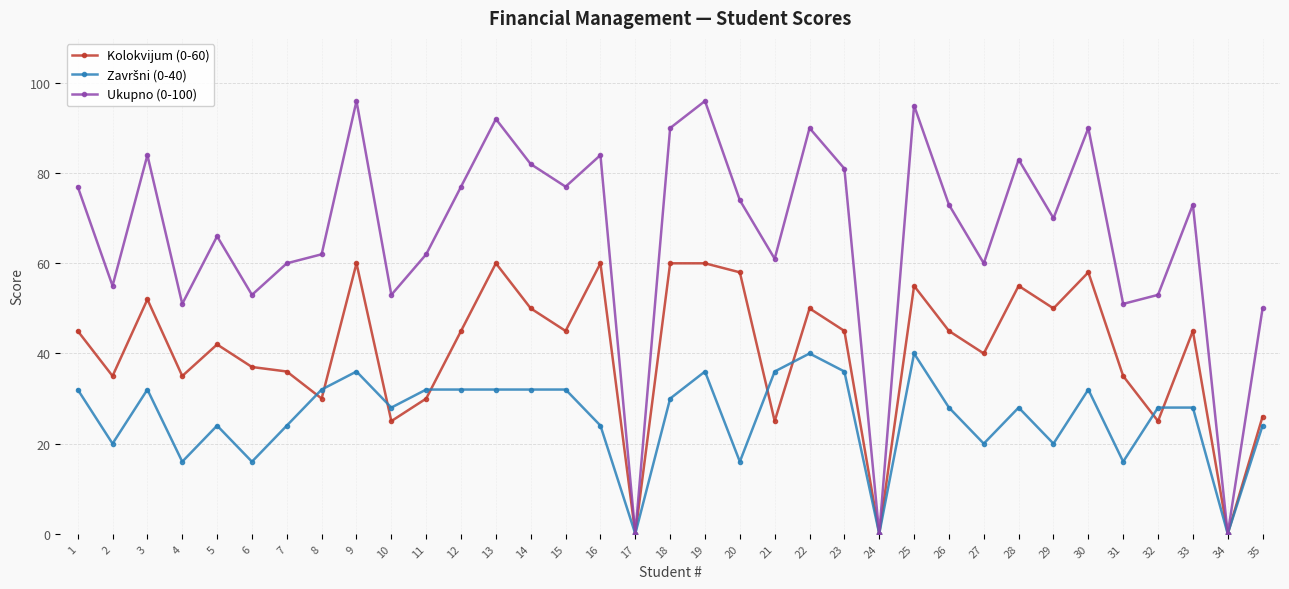

What is the value of the Ukupno (0-100) point at the 14th from the left?

82